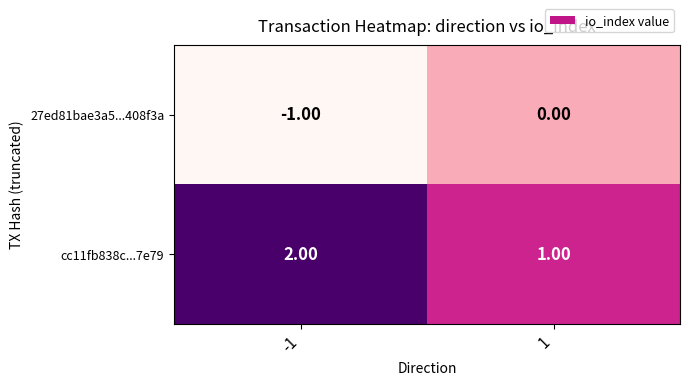

Rank the series by their maximum value, from lowest to highest.

27ed81bae3a5...408f3a, cc11fb838c...7e79